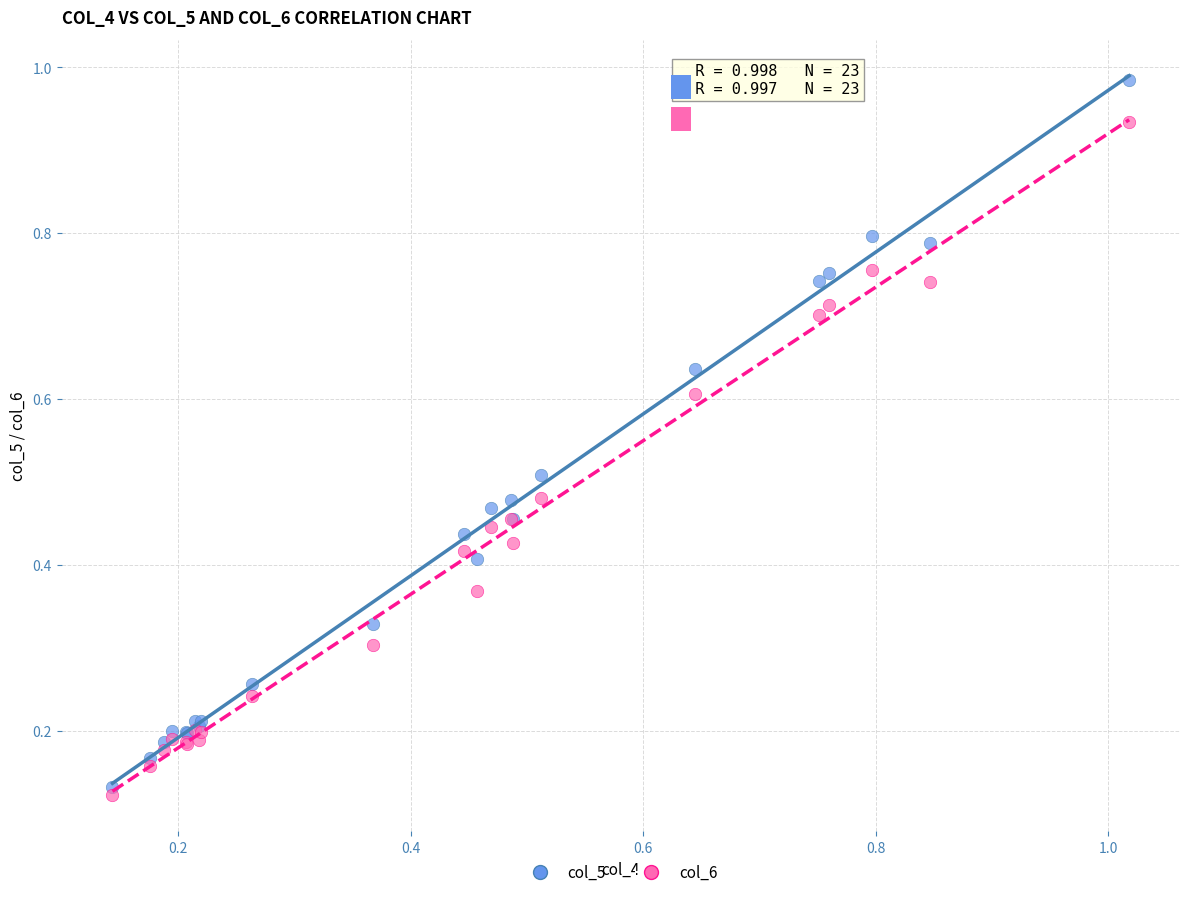

Which series has the widest spread of Y values?

col_5